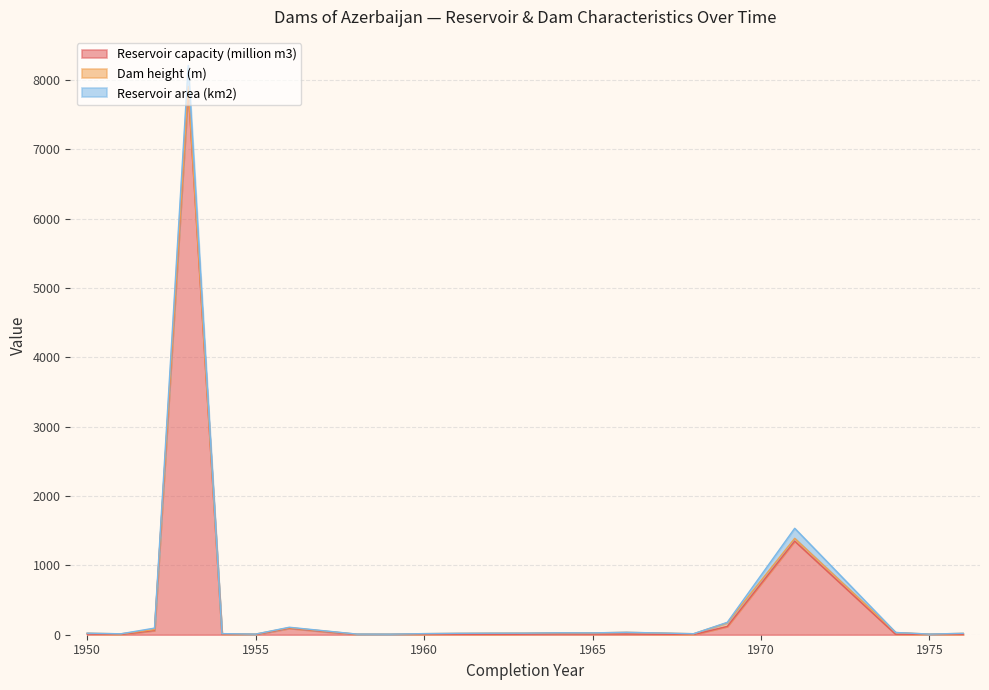

What is the highest value of the Reservoir capacity (million m3) series?

7865.6